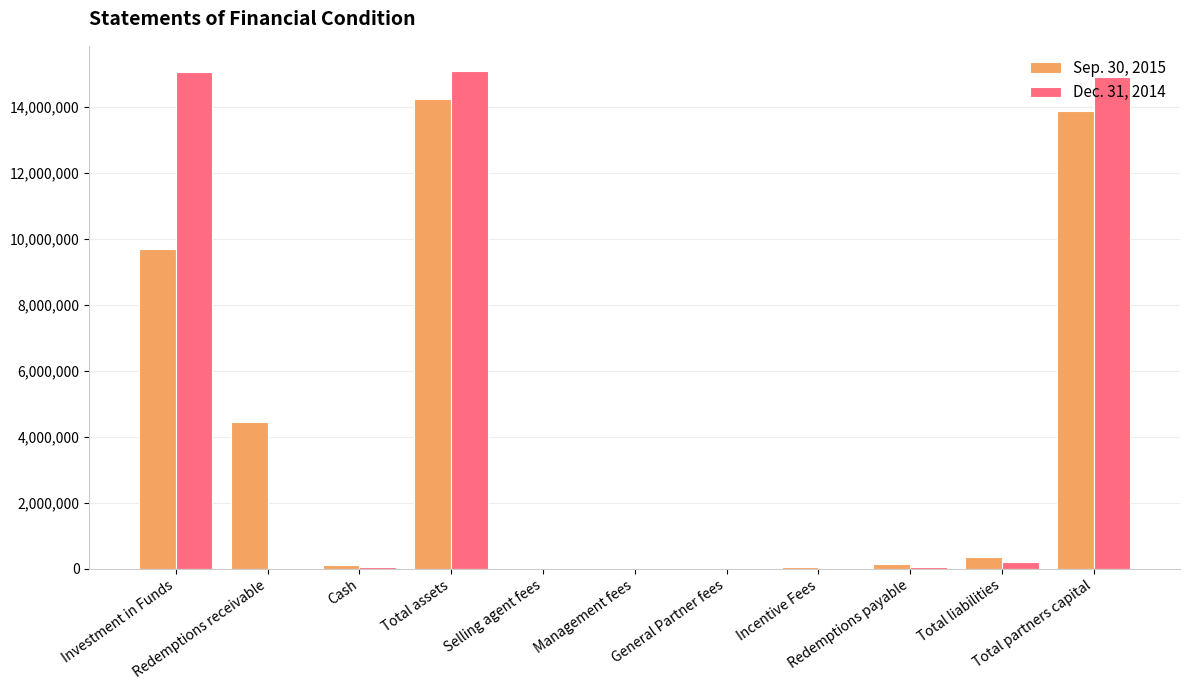

What is the maximum value shown in the chart?

15095759